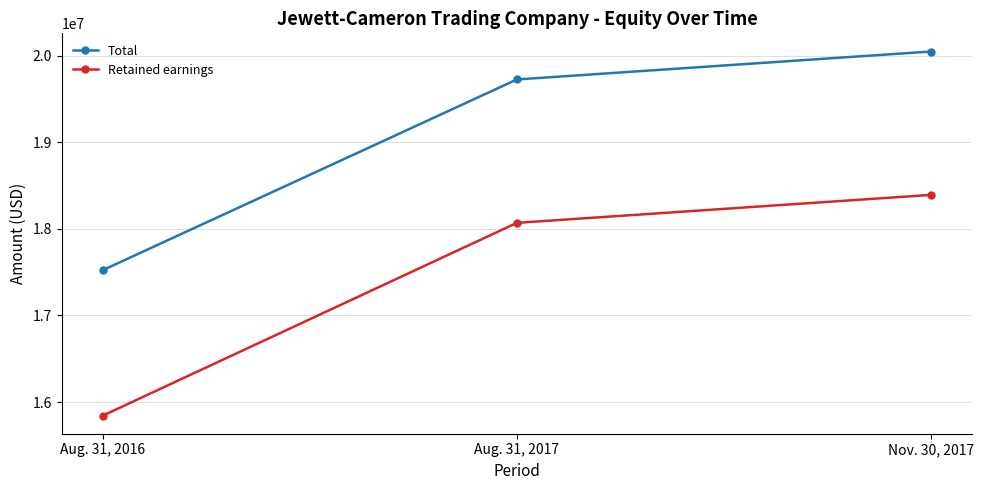

What is the difference between the highest and lowest values at Aug. 31, 2017?

1655120